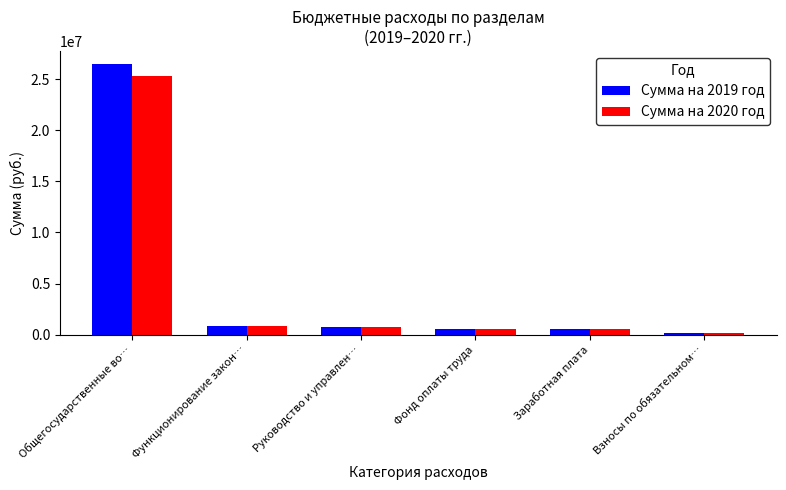

Which series changed the most between Общегосударственные во… and Фонд оплаты труда?

Сумма на 2019 год